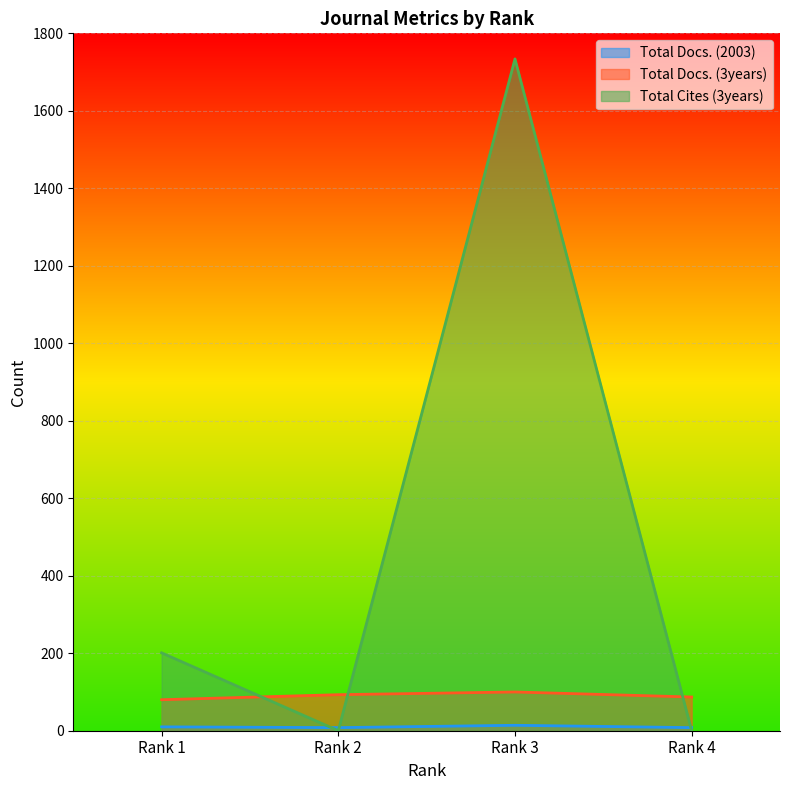

Is it true that Total Docs. (3years) equals 100 at Rank 3?

True